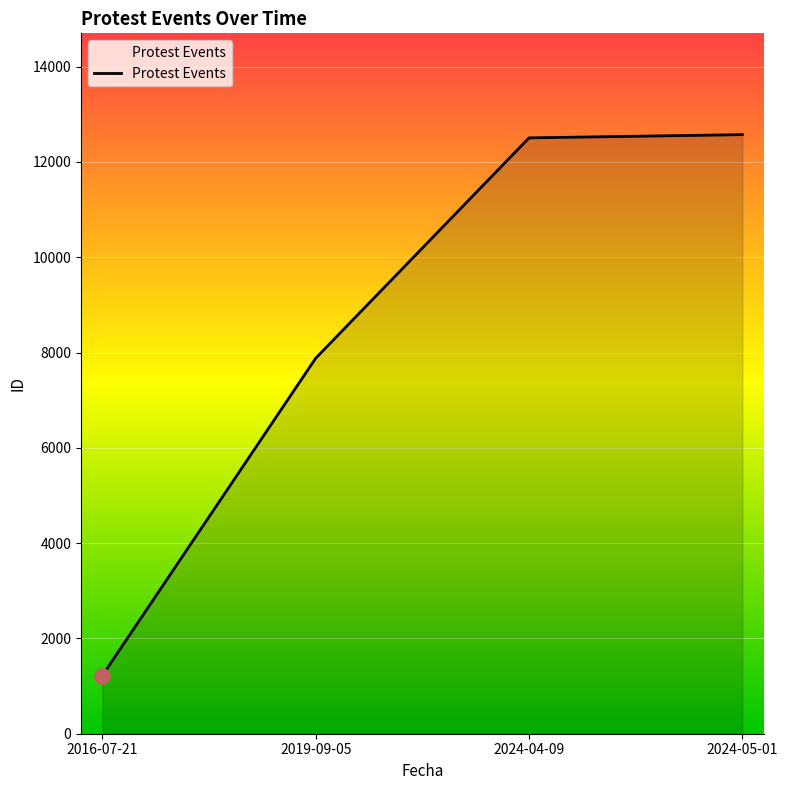

Which has a higher value, 2019-09-05 or 2024-04-09?

2024-04-09